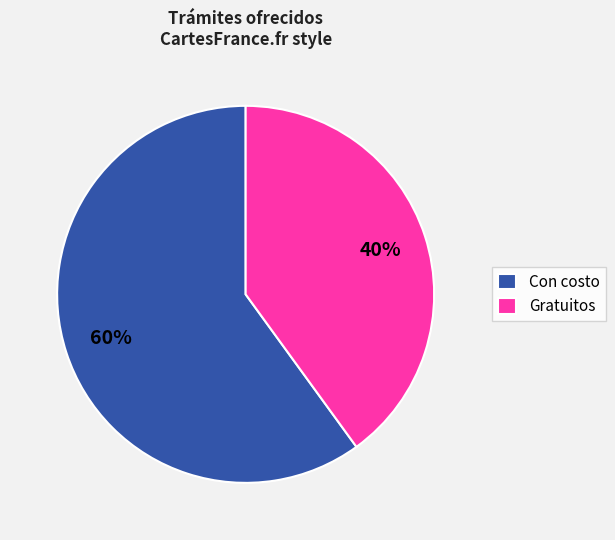

Count the number of slices in the pie.

2